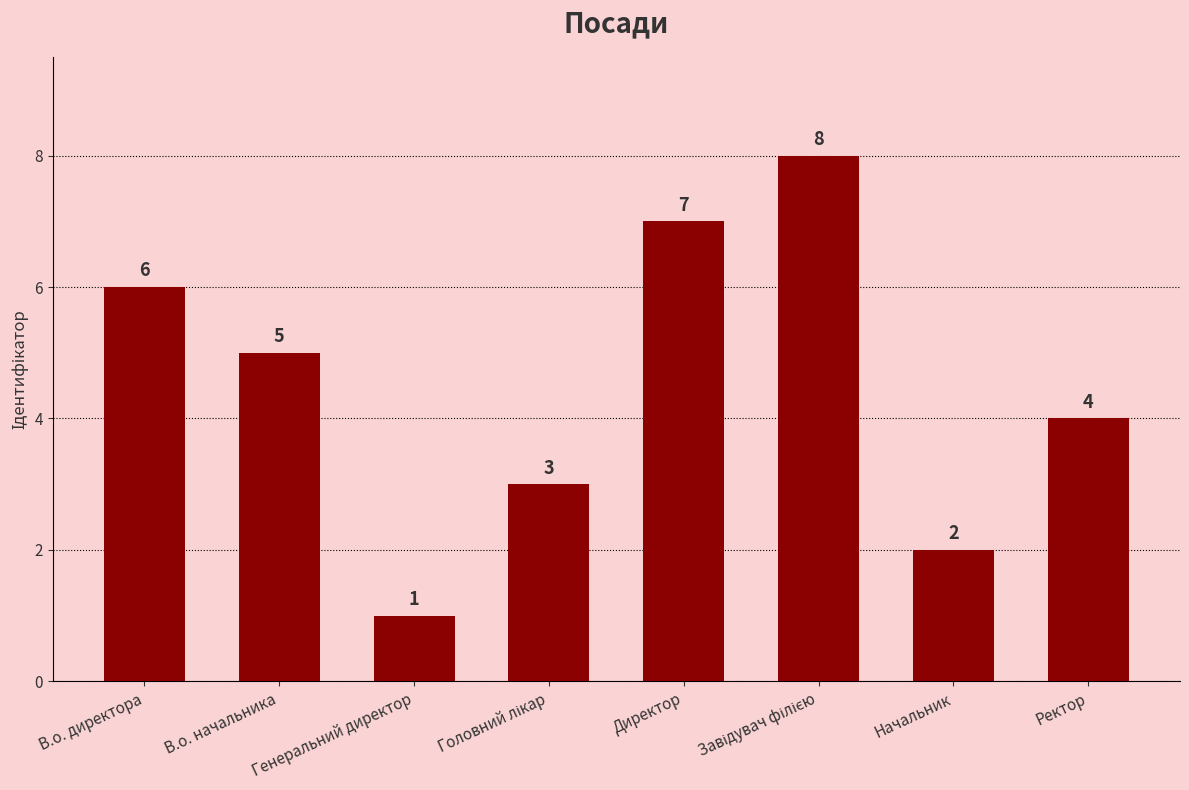

What is the value of the 1st bar from the left?

6